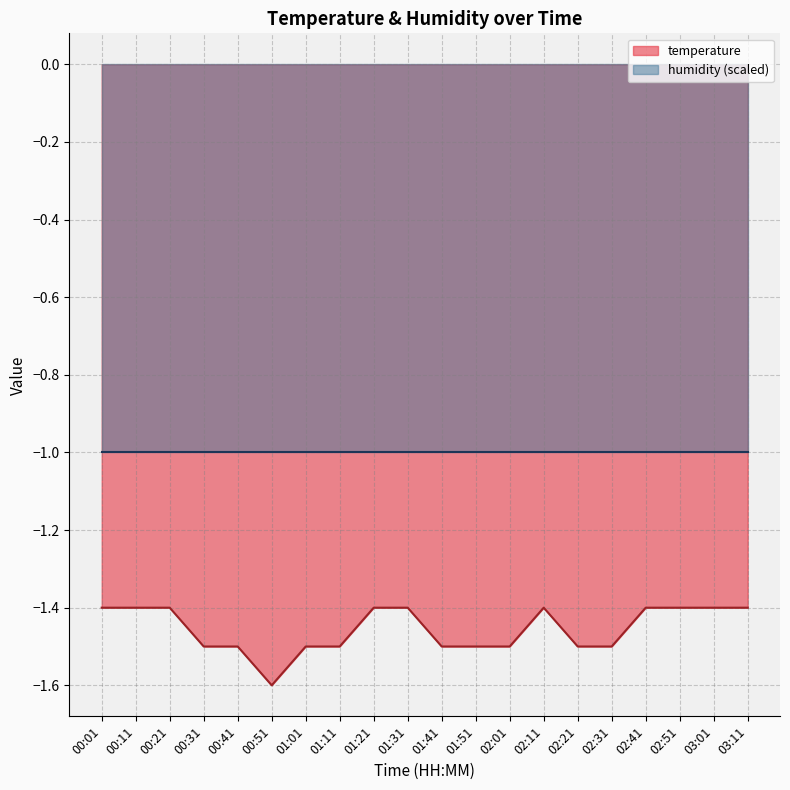

List the labels in order of value, largest first.

00:01, 00:11, 00:21, 01:21, 01:31, 02:11, 02:41, 02:51, 03:01, 03:11, 00:31, 00:41, 01:01, 01:11, 01:41, 01:51, 02:01, 02:21, 02:31, 00:51